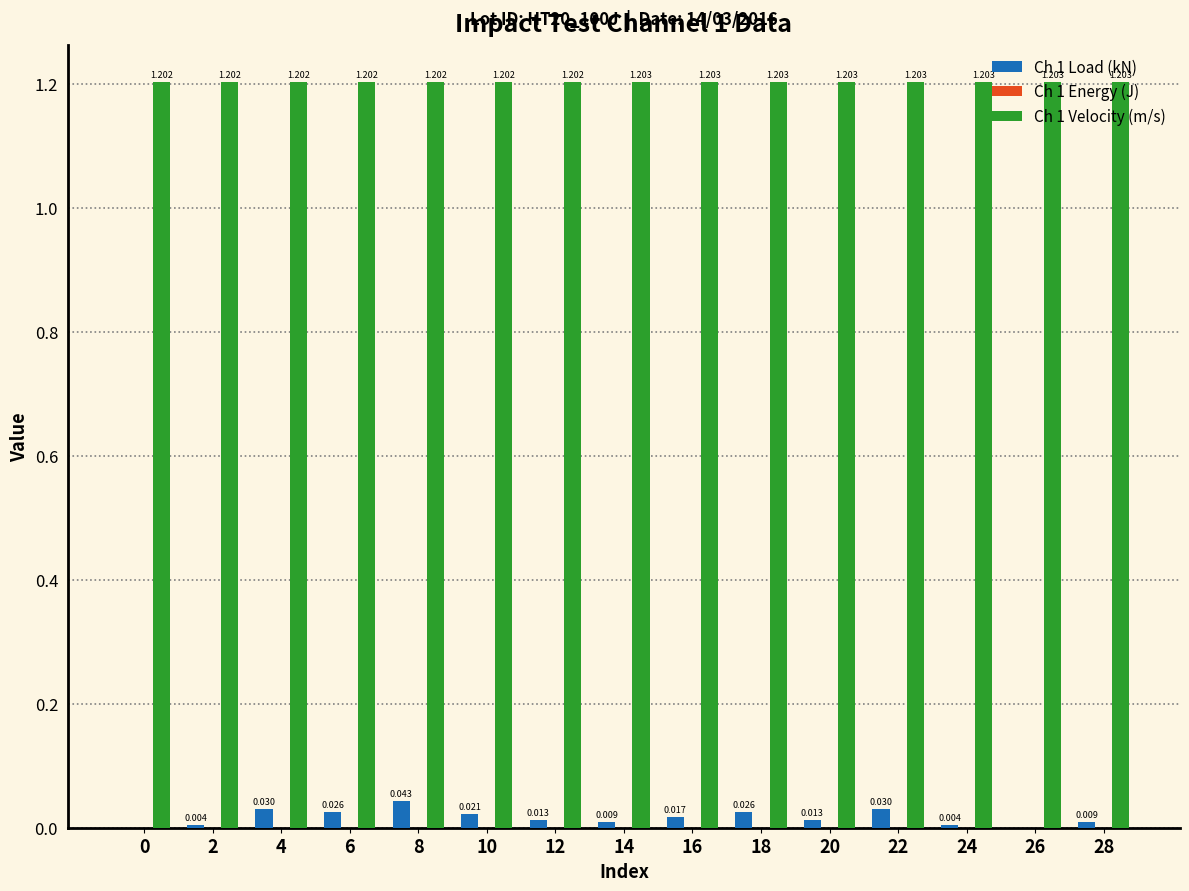

Is the value of Ch 1 Load (kN) at 16 greater than the value of Ch 1 Velocity (m/s) at 28?

No